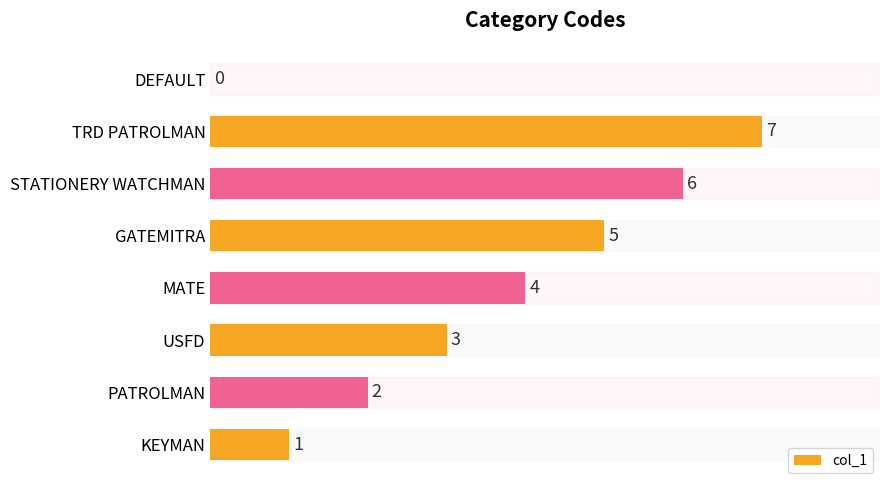

Approximately how many times larger is the value at GATEMITRA compared to TRD PATROLMAN?

0.7